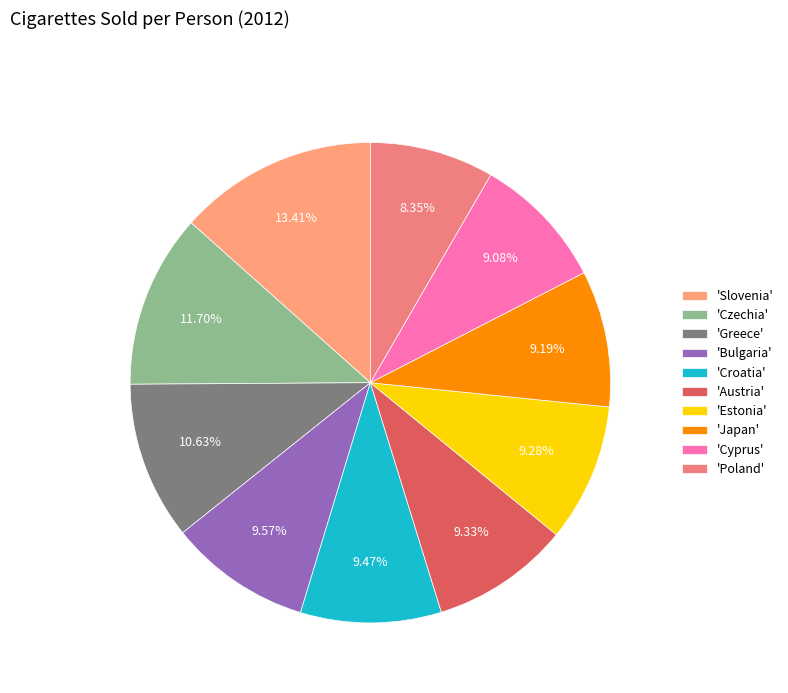

How many segments does this pie chart have?

10